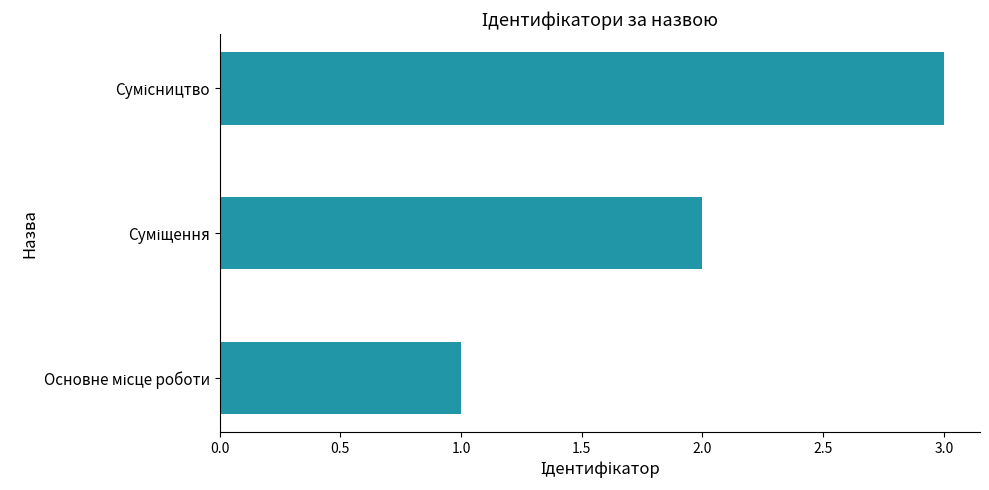

What is the greatest value displayed?

3